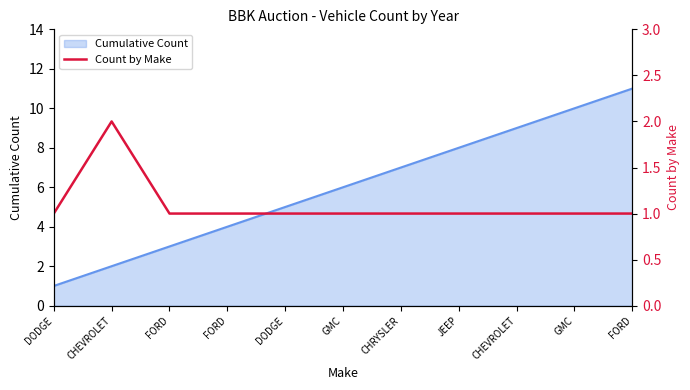

Between DODGE and GMC, which is larger?

DODGE